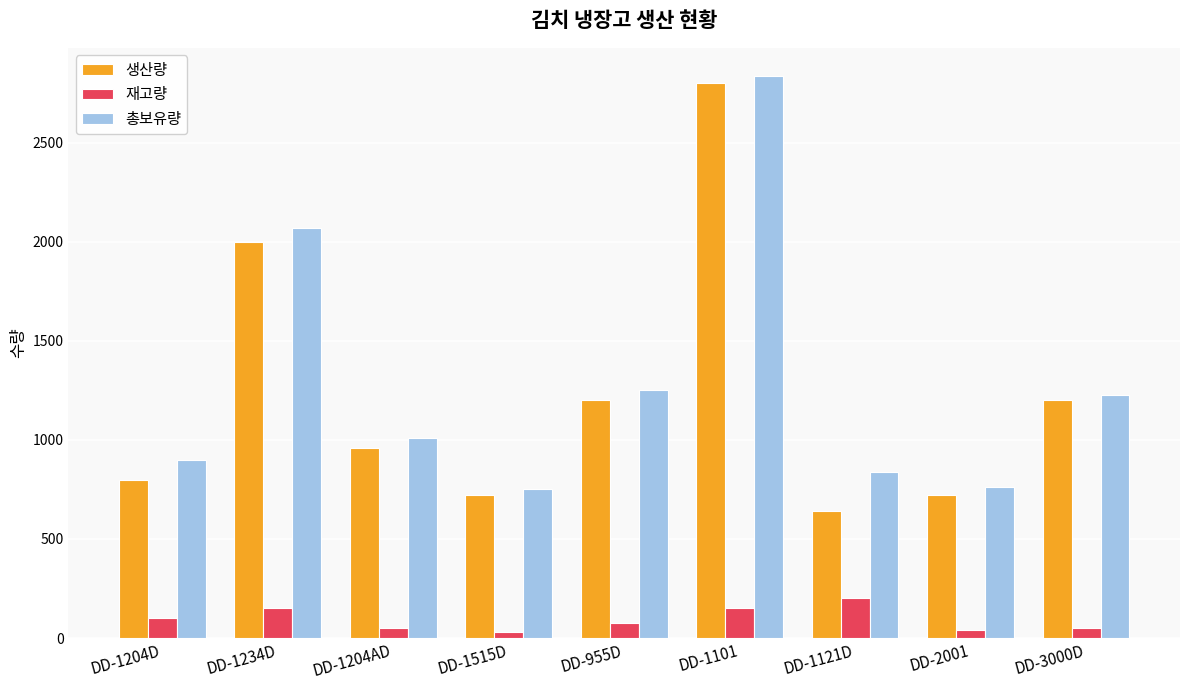

Is the value of 재고량 at DD-1234D greater than the value of 총보유량 at DD-1101?

No